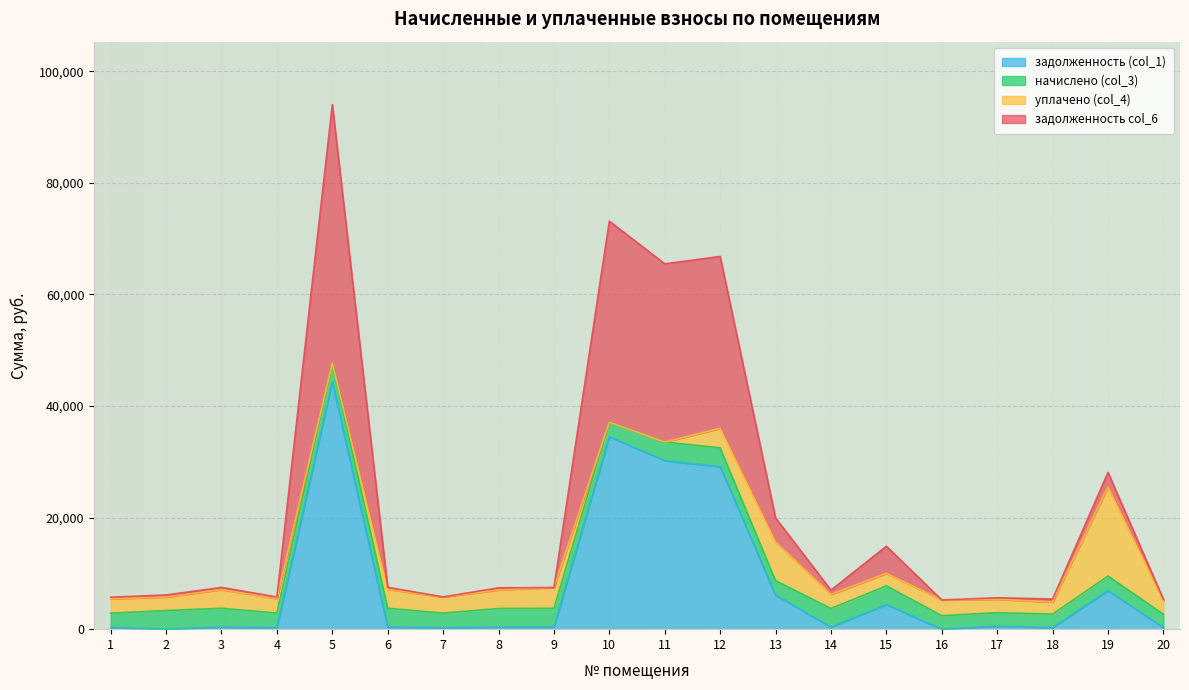

What are all the series names shown in the legend?

задолженность (col_1), начислено (col_3), уплачено (col_4), задолженность col_6